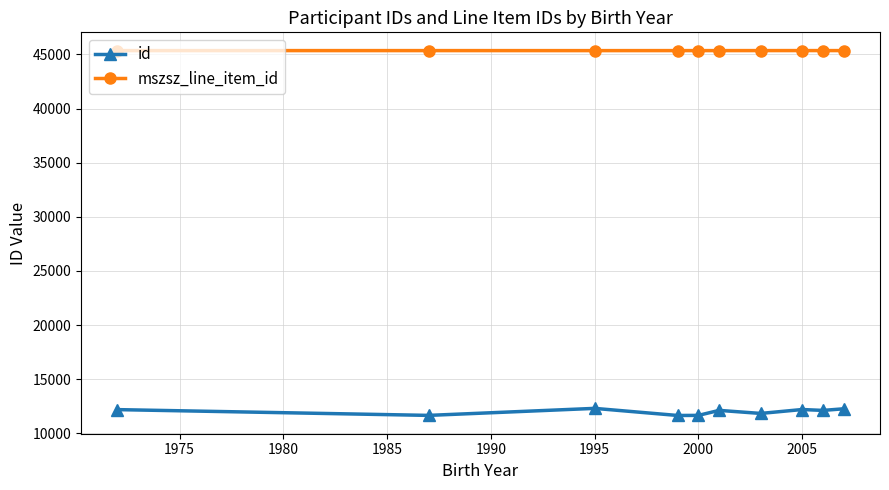

What is the highest value of the mszsz_line_item_id series?

45350.0